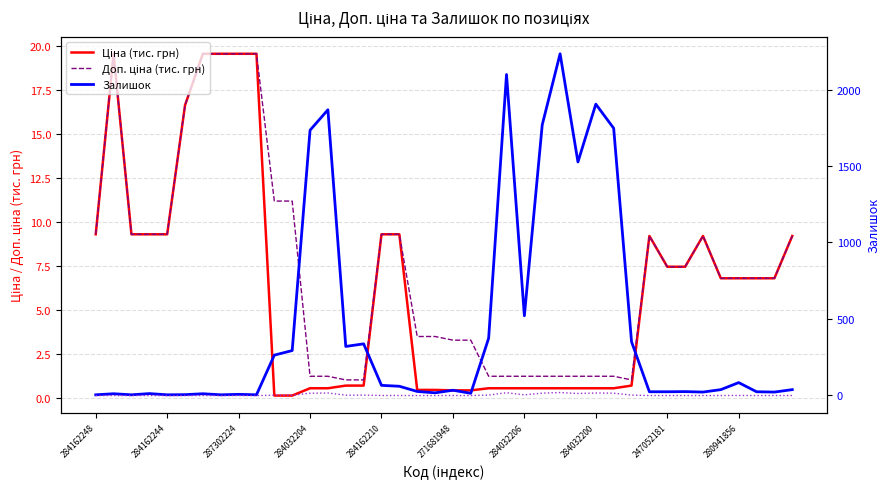

The Залишок series shows 2099.0 at 23. True or false?

True